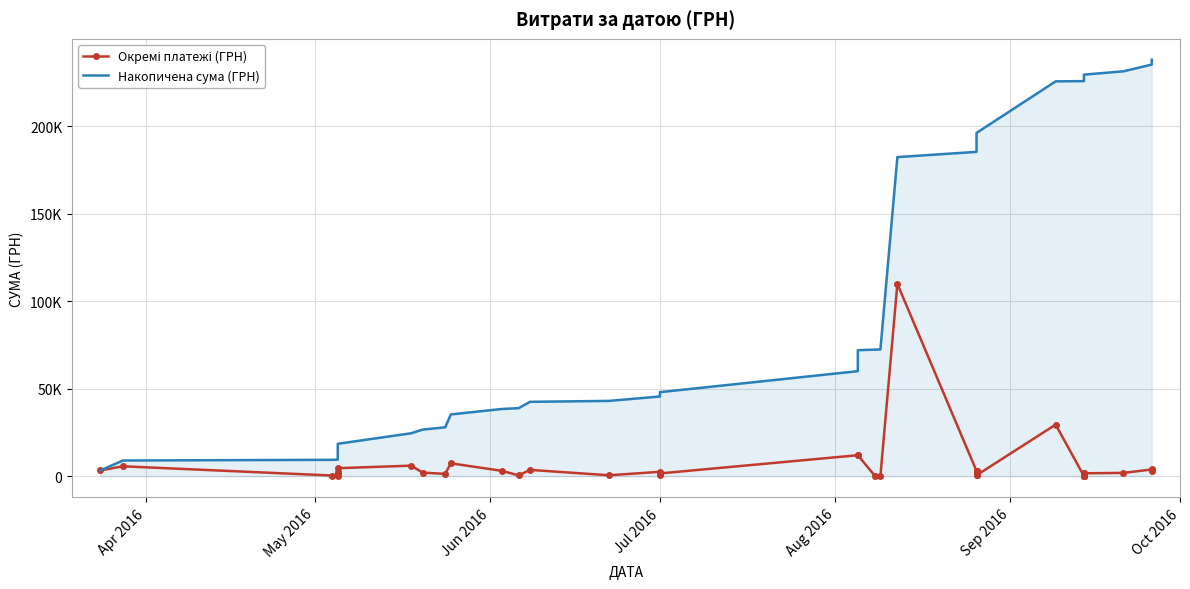

What is the greatest value displayed?

237961.4